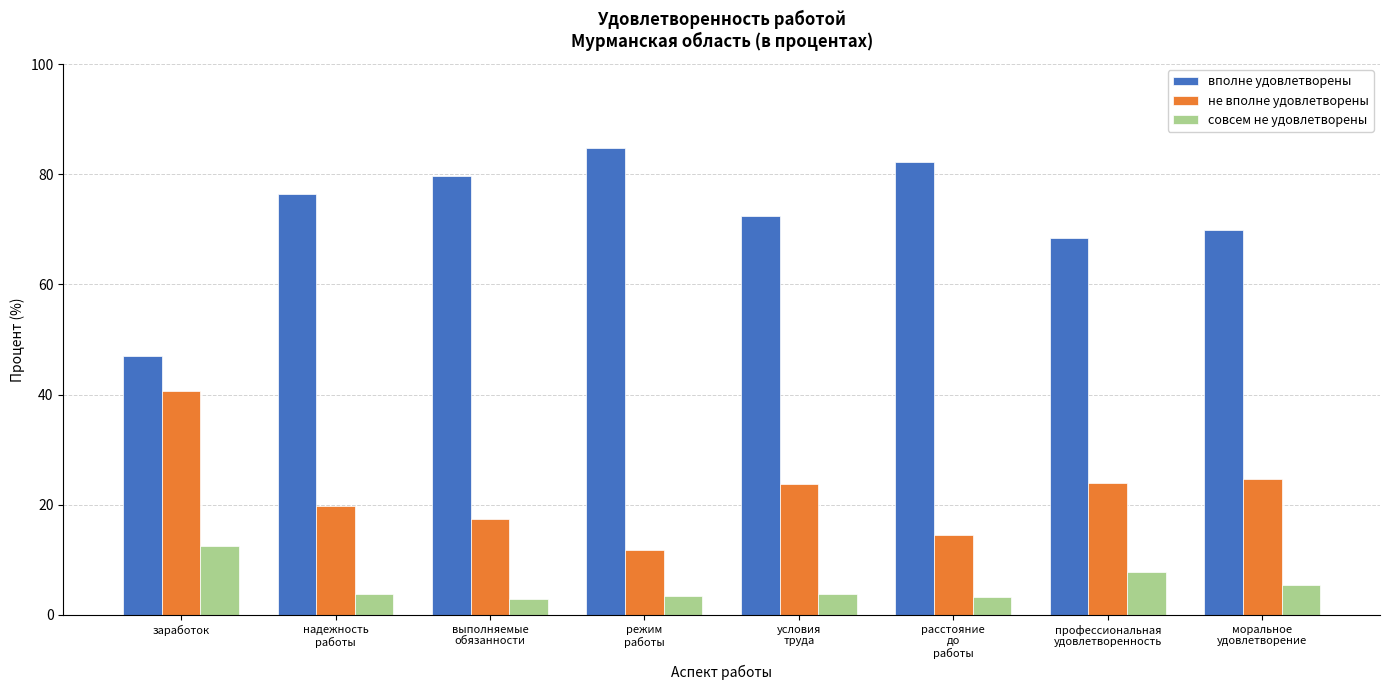

Which series has the largest total across all categories?

вполне удовлетворены